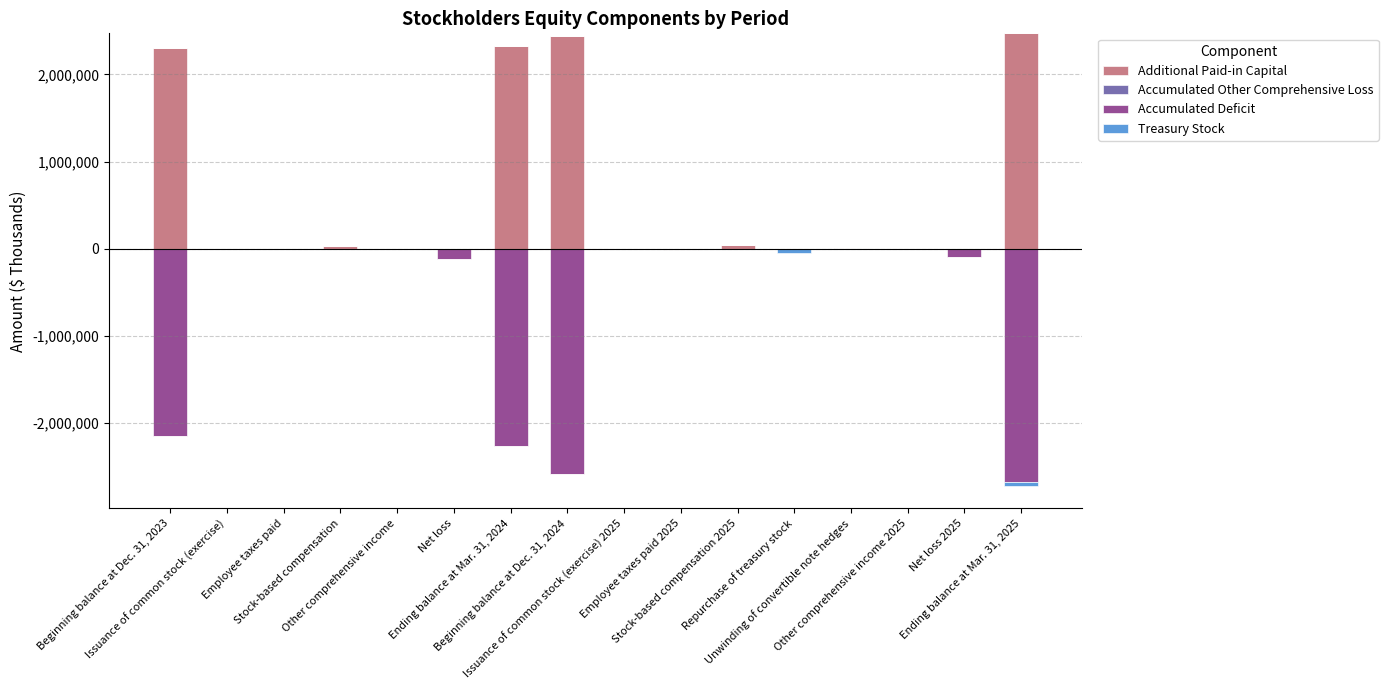

The Treasury Stock series shows 0 at Other comprehensive income 2025. True or false?

True